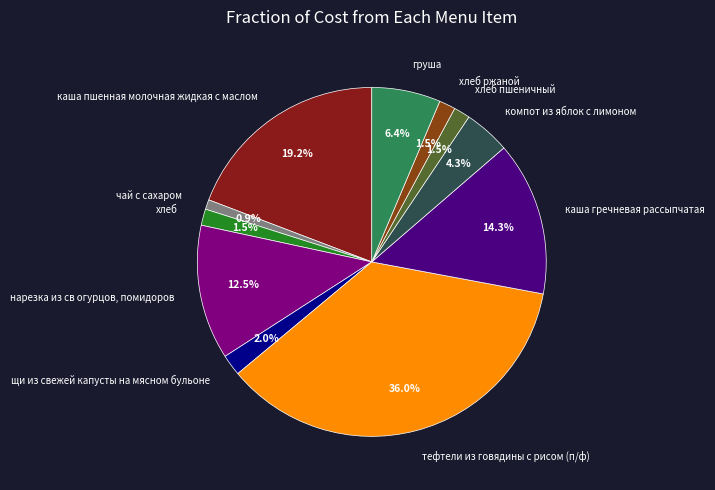

How many slices are in this pie chart?

11